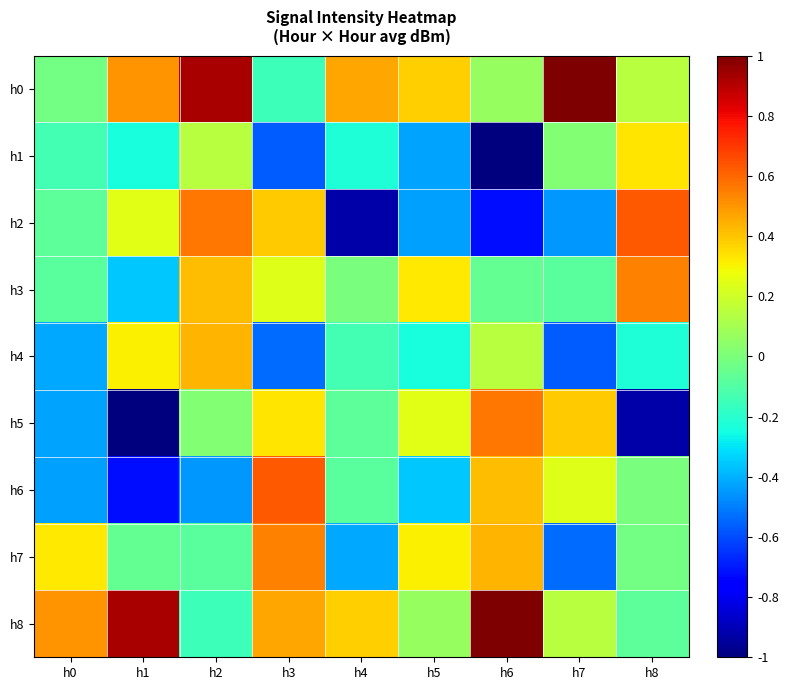

What is the maximum value shown in the chart?

1.0